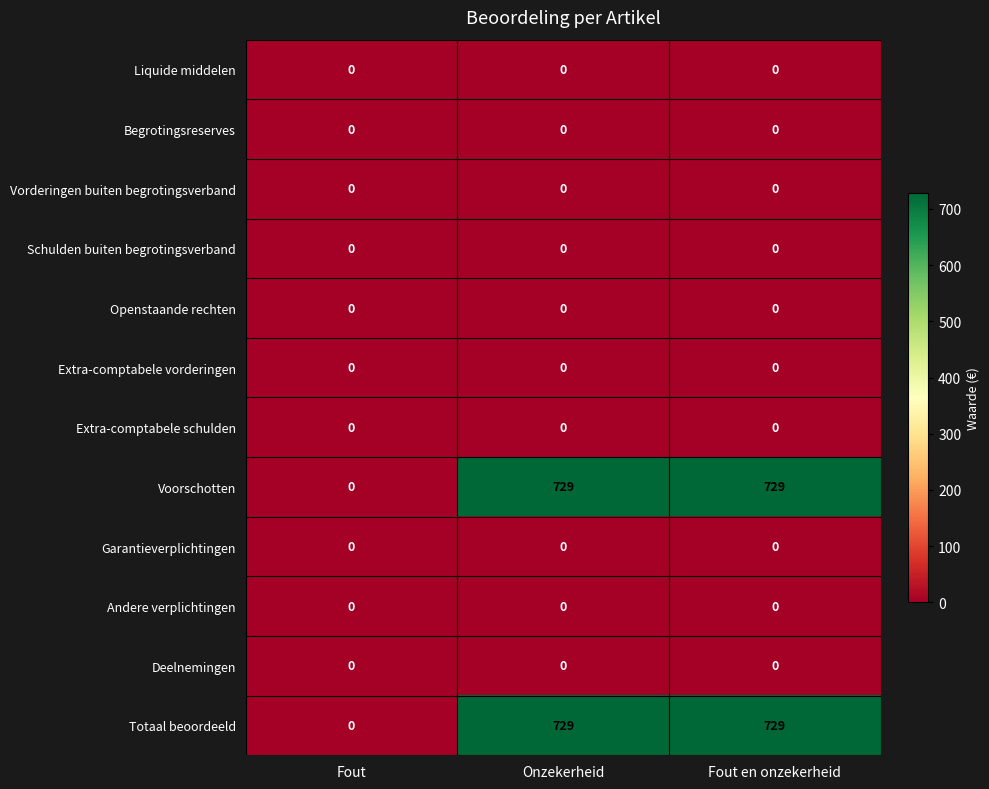

What is the greatest value displayed?

729